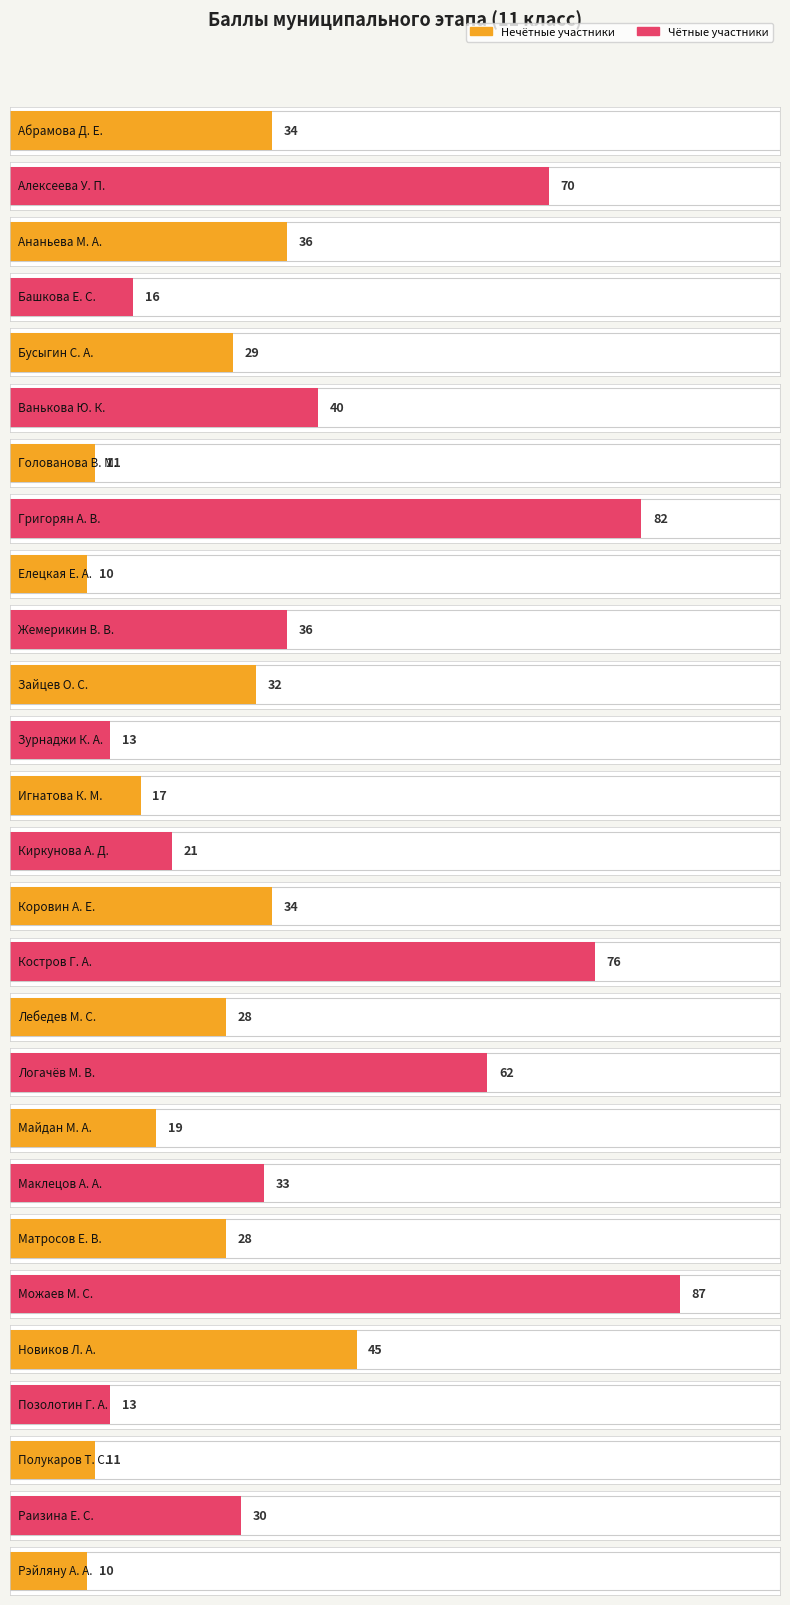

Reading left to right, what are all the values shown in this chart?

34	70	36	16	29	40	11	82	10	36	32	13	17	21	34	76	28	62	19	33	28	87	45	13	11	30	10